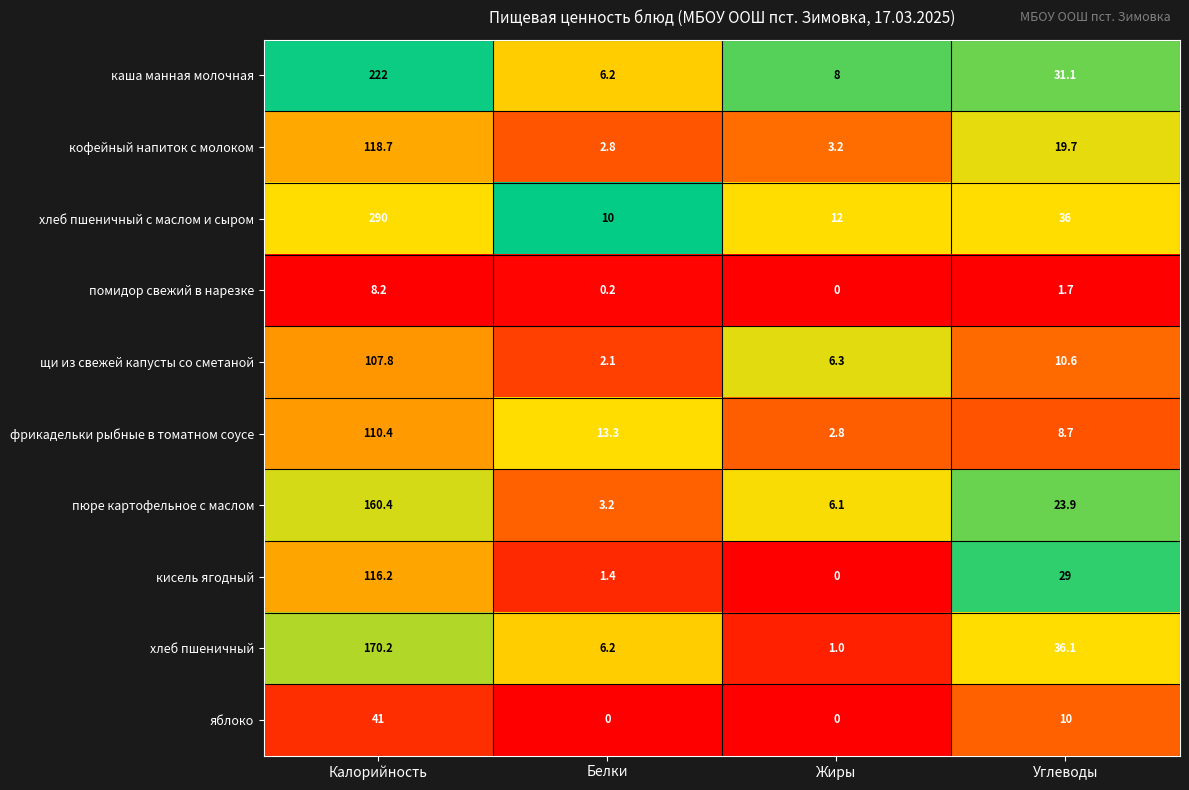

At which category does the chart reach its peak across all series?

Калорийность